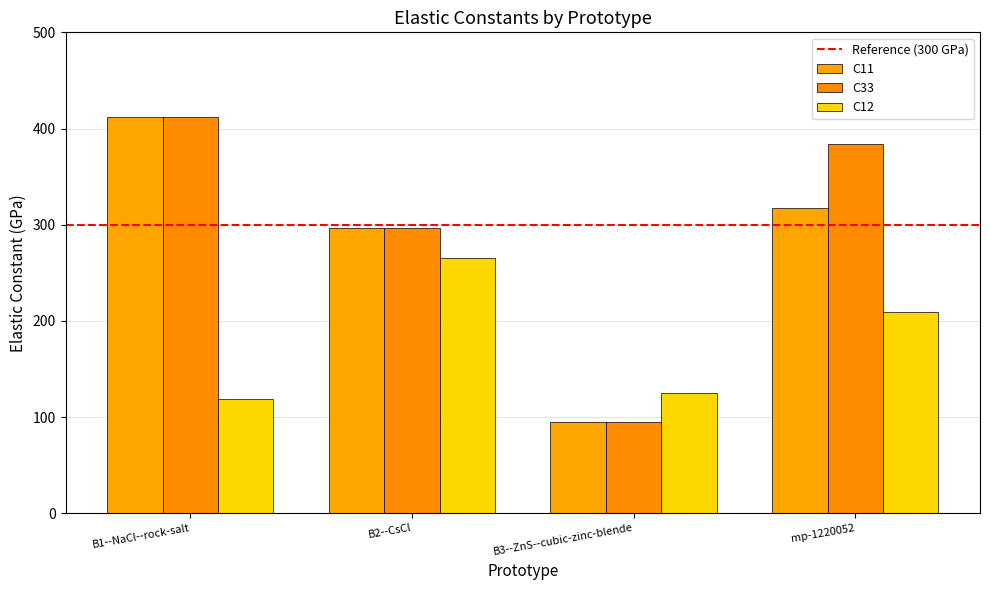

True or false: C33 has a value of 40.4 at B3--ZnS--cubic-zinc-blende.

False